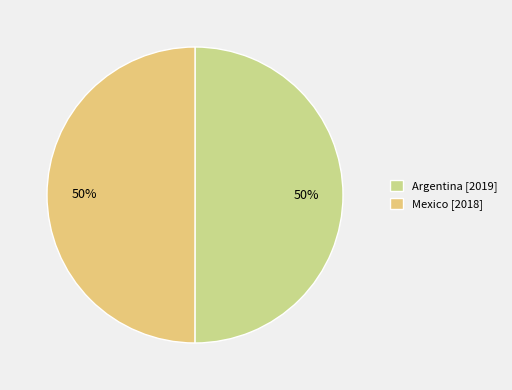

To the nearest percent, what portion does Mexico [2018] represent?

50%